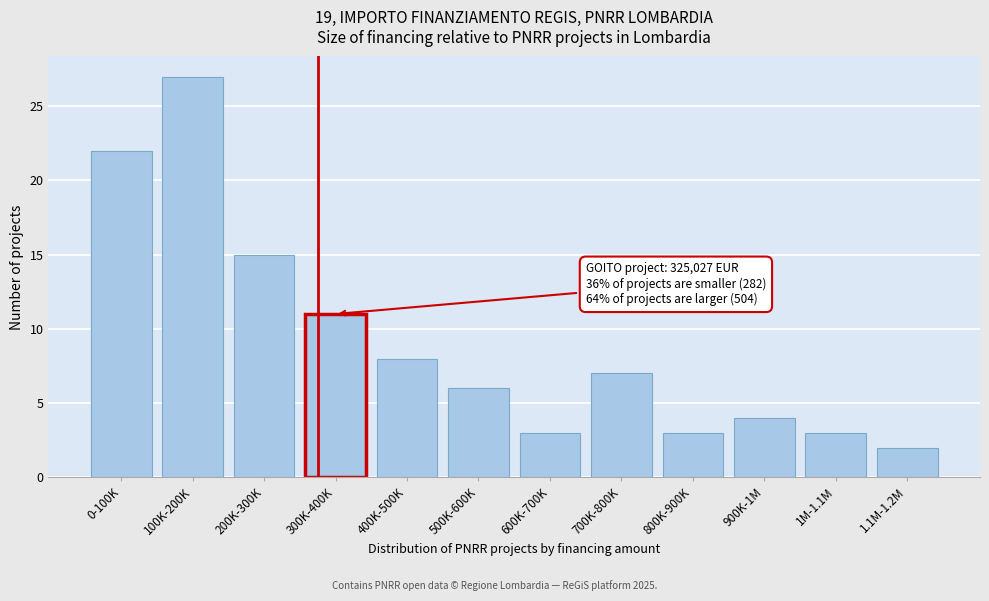

Reading left to right, extract all data points from this chart.

22	27	15	11	8	6	3	7	3	4	3	2